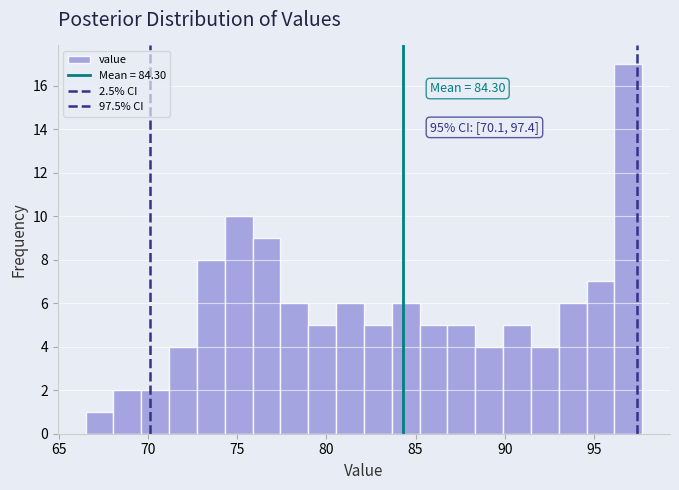

Around what value on the x-axis is the tallest bar? Give the approximate position of its centre, as read against the axis.

97.0